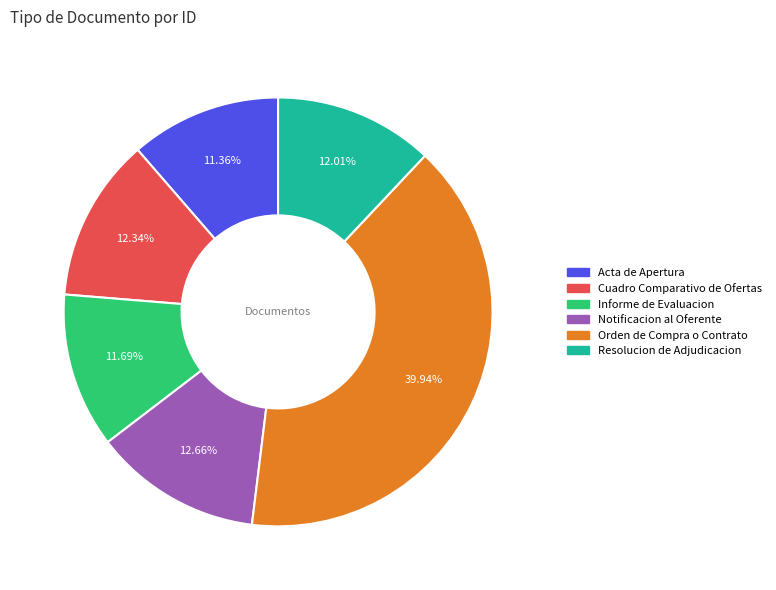

What is the largest slice in the pie chart?

Orden de Compra o Contrato